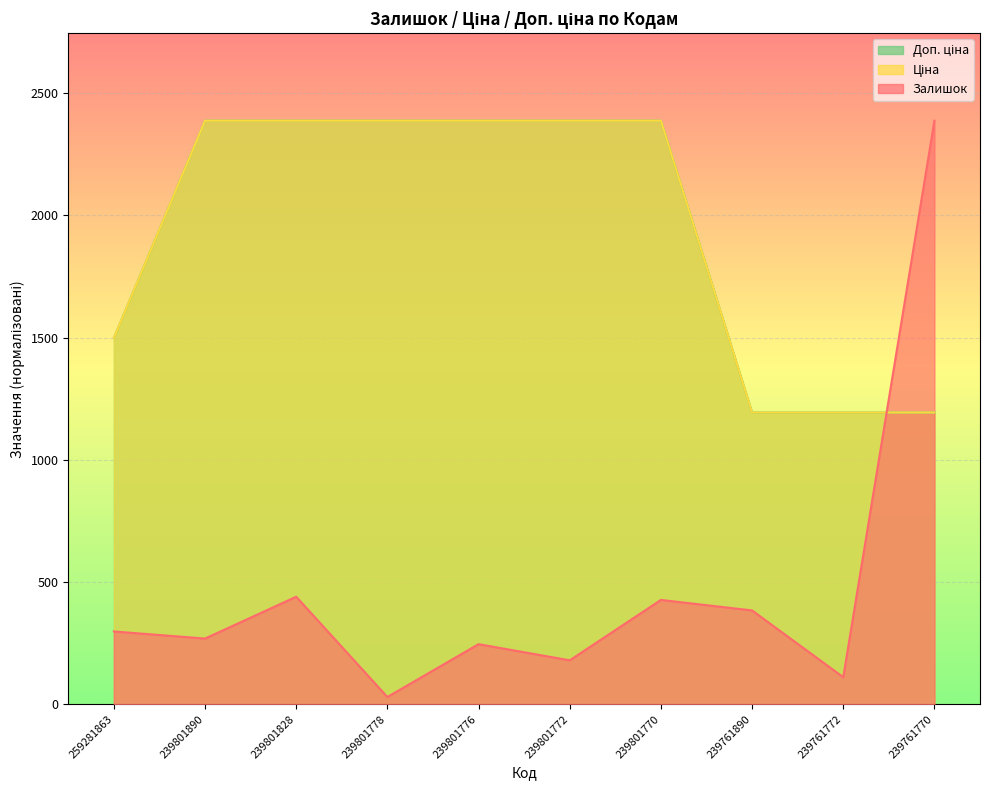

True or false: Доп. ціна has more than 0 interior local peaks.

False